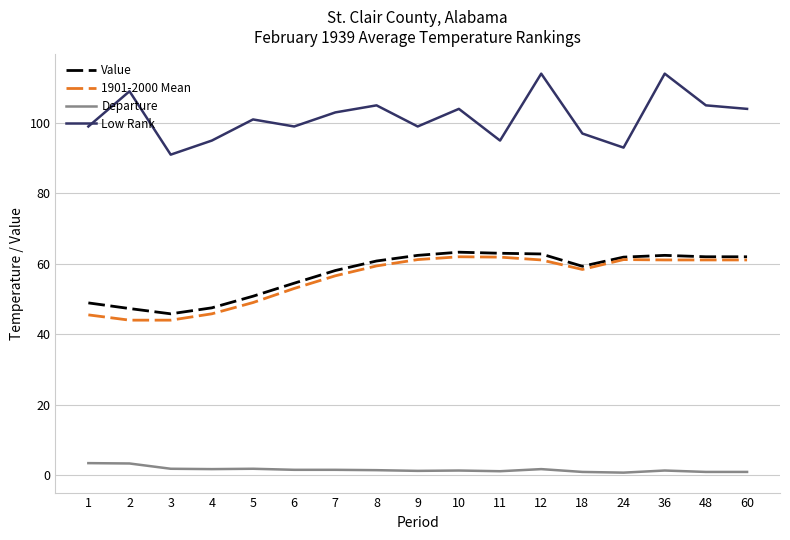

Which series has the largest range (max minus min)?

Low Rank